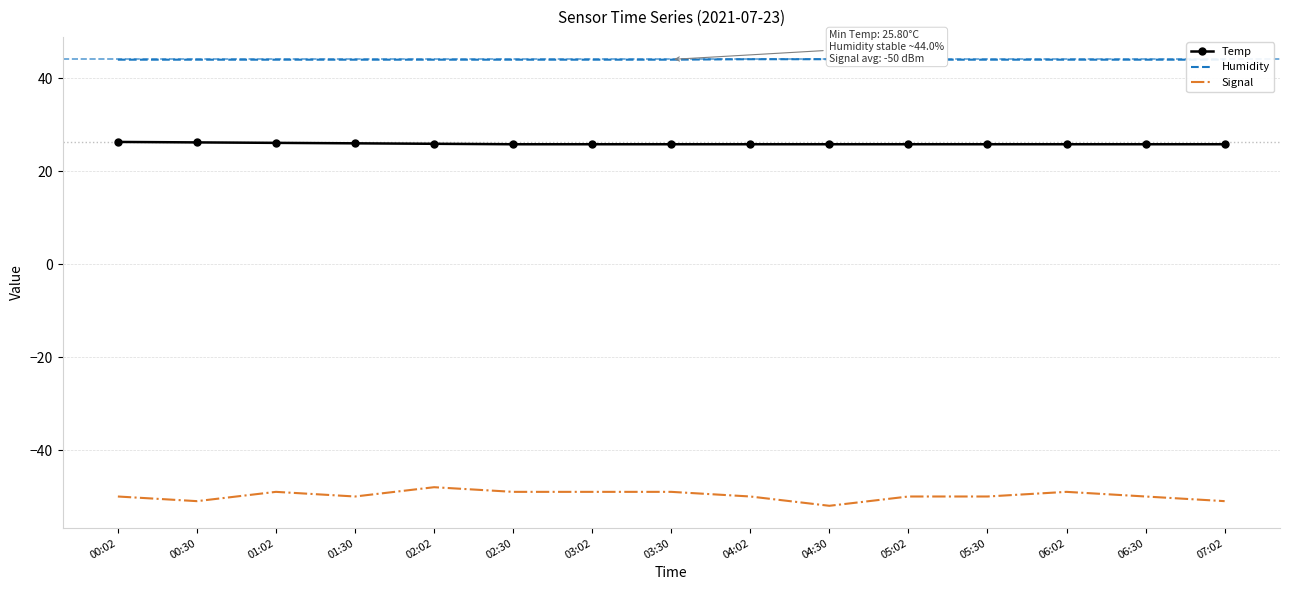

True or false: Signal and Temp intersect in this chart.

False